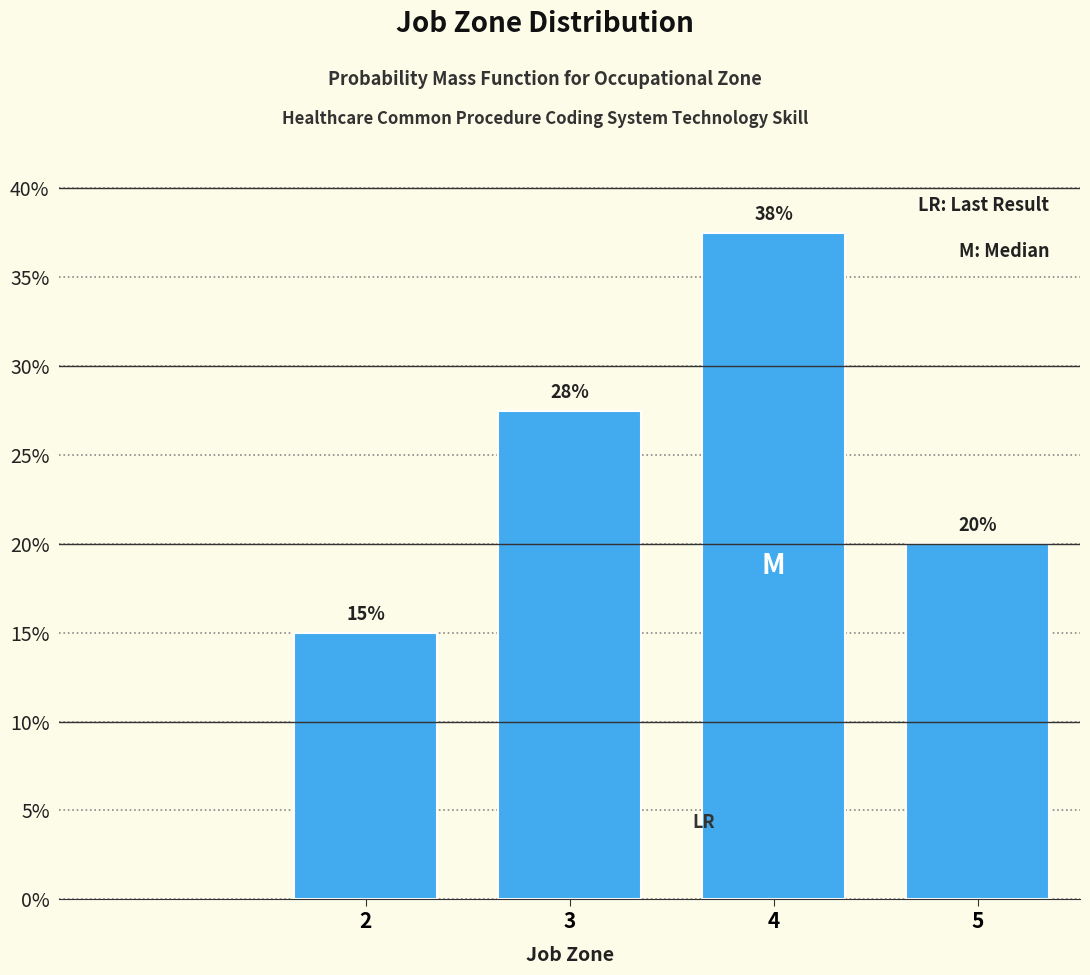

Is it true that the value at 2 is 15.0?

True